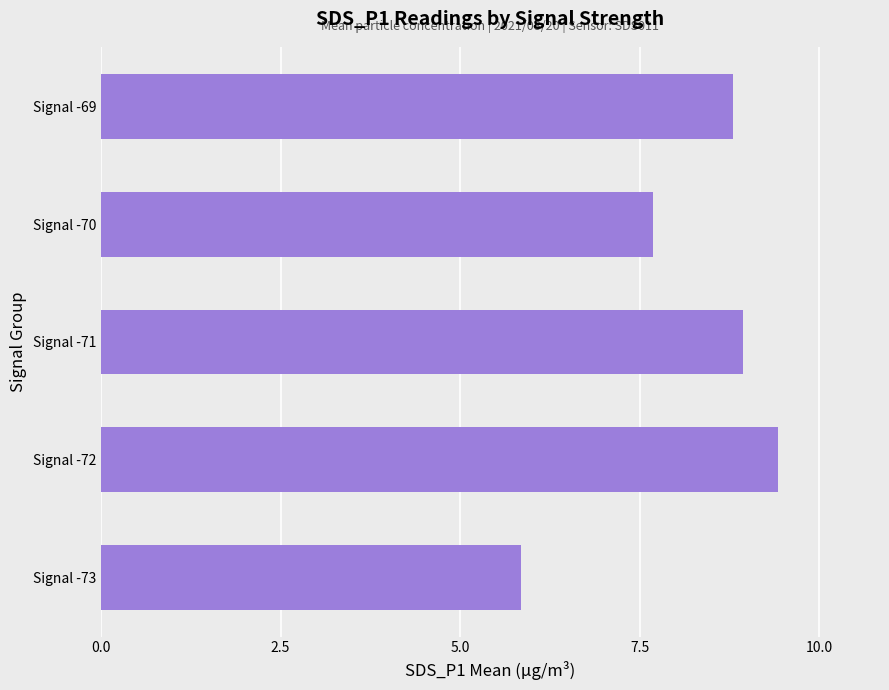

What is the sum of all values?

40.7